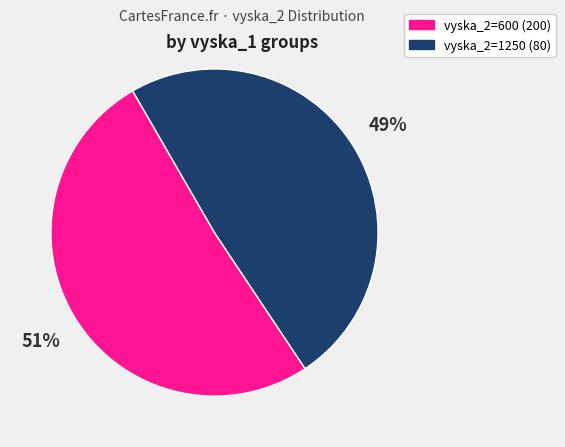

To the nearest percent, what is the difference between the largest and smallest slice percentages?

2%